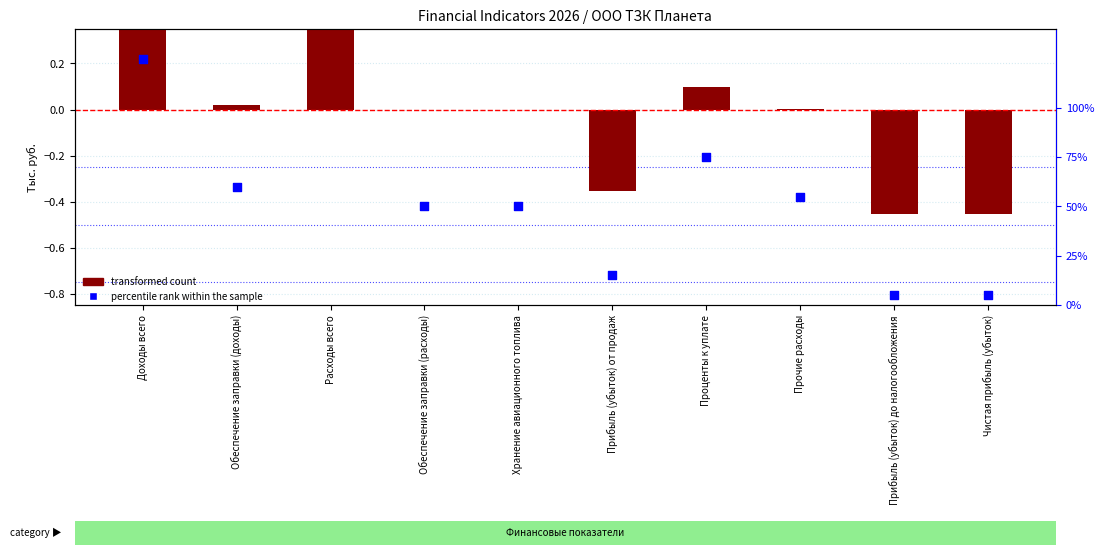

What are all the series names shown in the legend?

transformed count, percentile rank within the sample